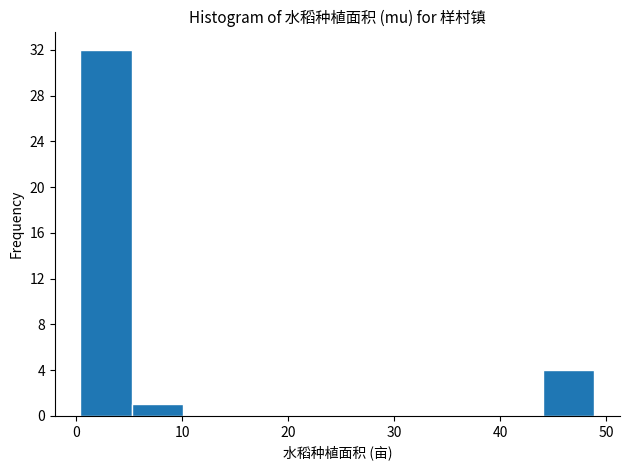

Which range on the x-axis has the tallest bar?

0 to 5